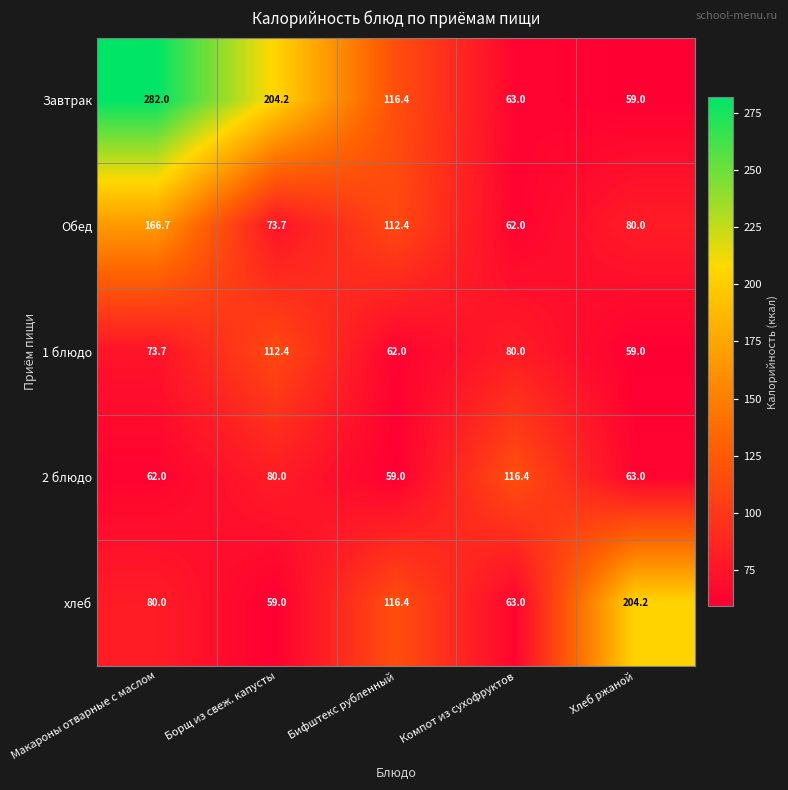

The 1 блюдо series shows 32.7 at Компот из сухофруктов. True or false?

False